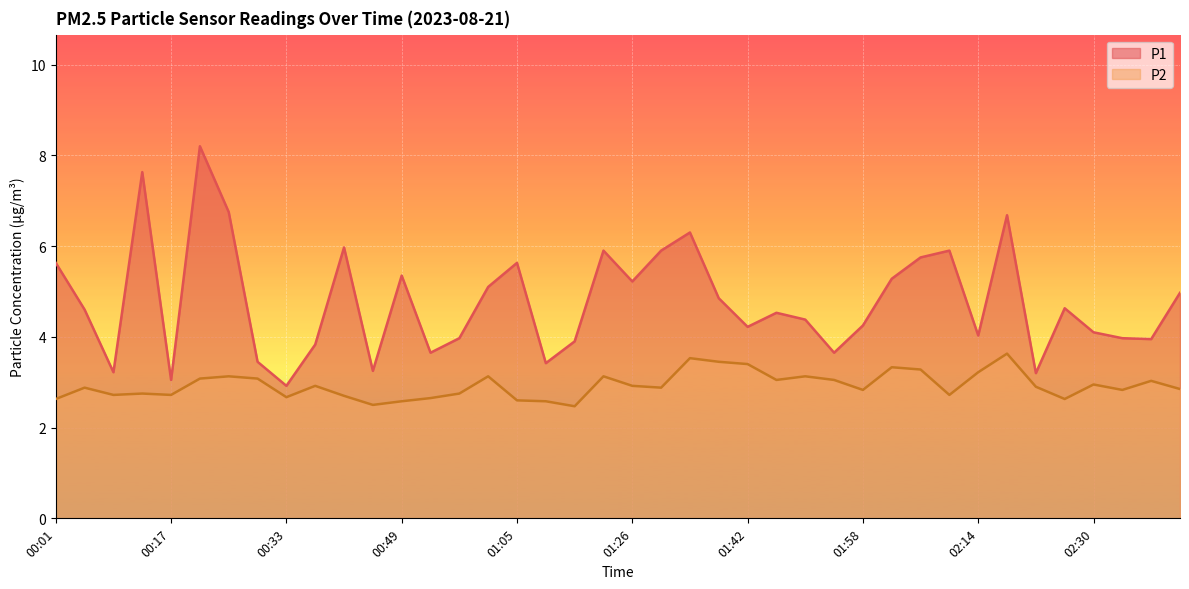

Which has a higher value, 01:26 or 02:42?

01:26